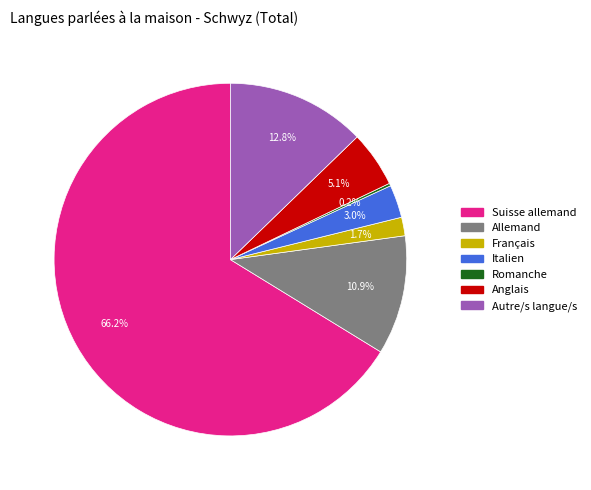

Which has a higher value, Français or Allemand?

Allemand